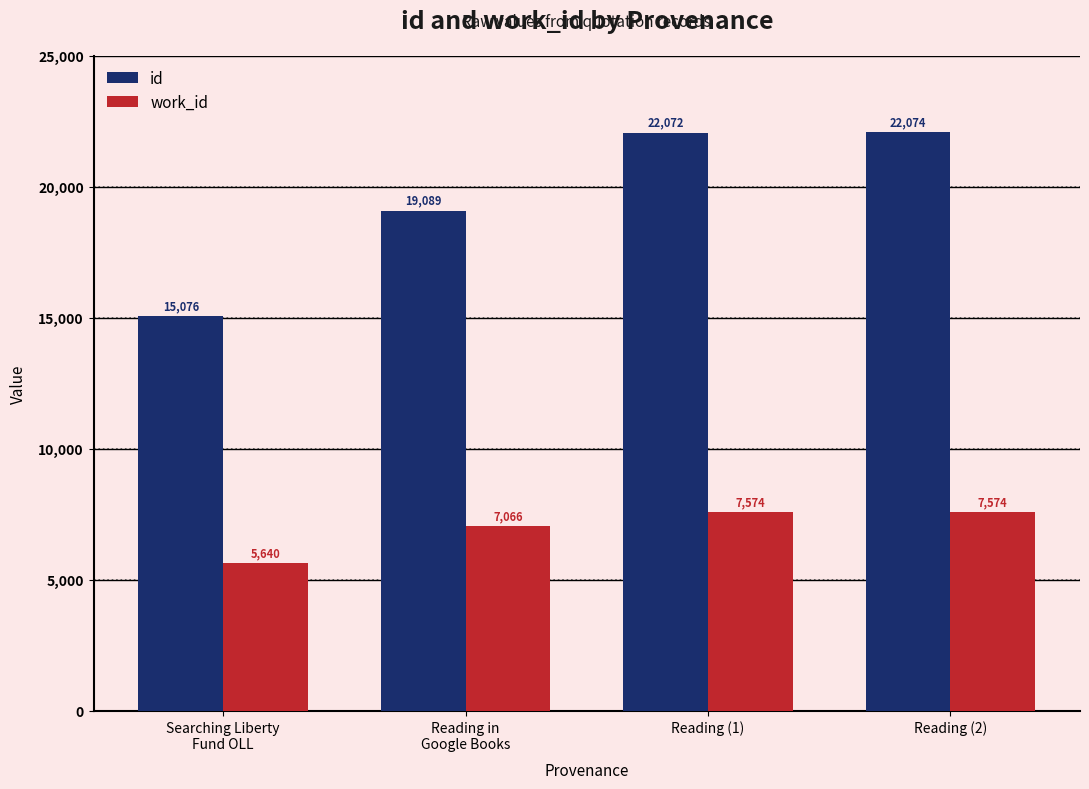

The value of work_id at Reading in
Google Books is 7066. True or false?

True